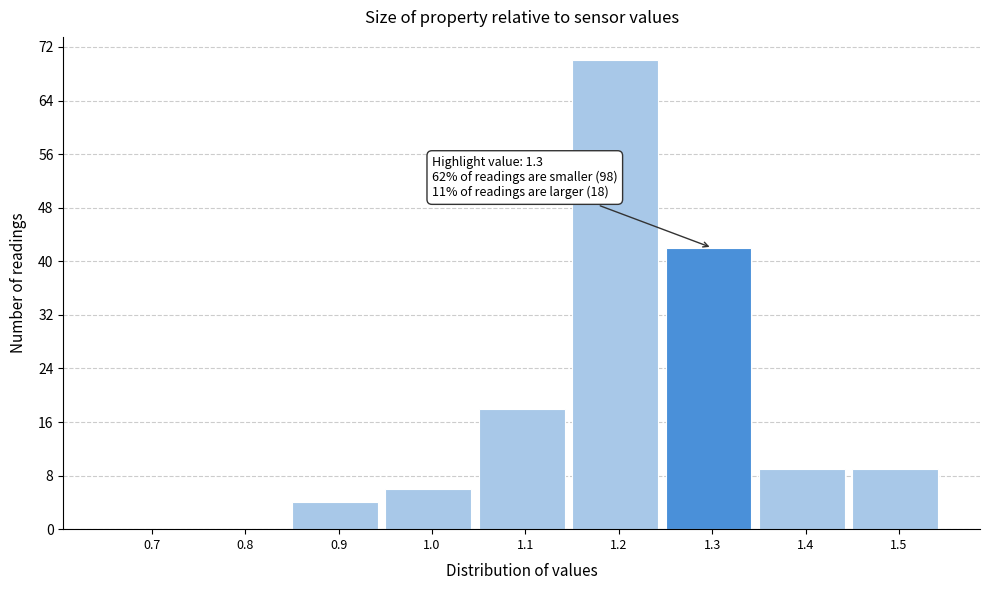

Reading left to right, what are all the values shown in this chart?

0.7=0	0.8=0	0.9=4	1.0=6	1.1=18	1.2=70	1.3=42	1.4=9	1.5=9